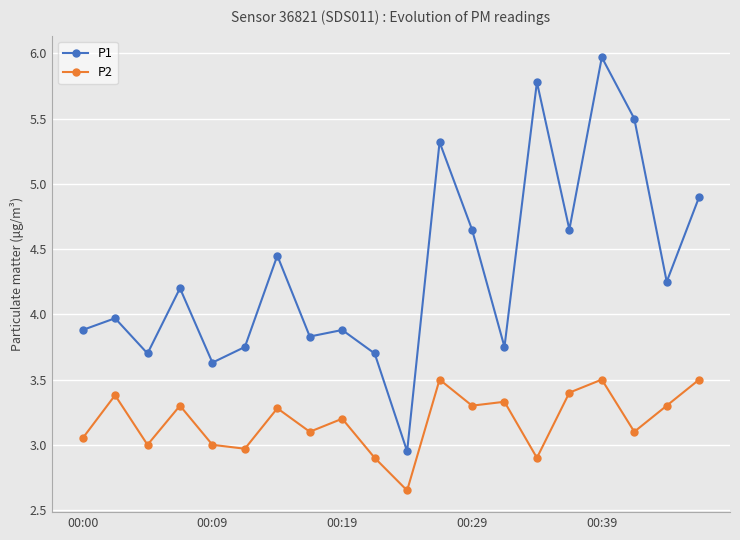

True or false: P1 and P2 cross at least once.

False